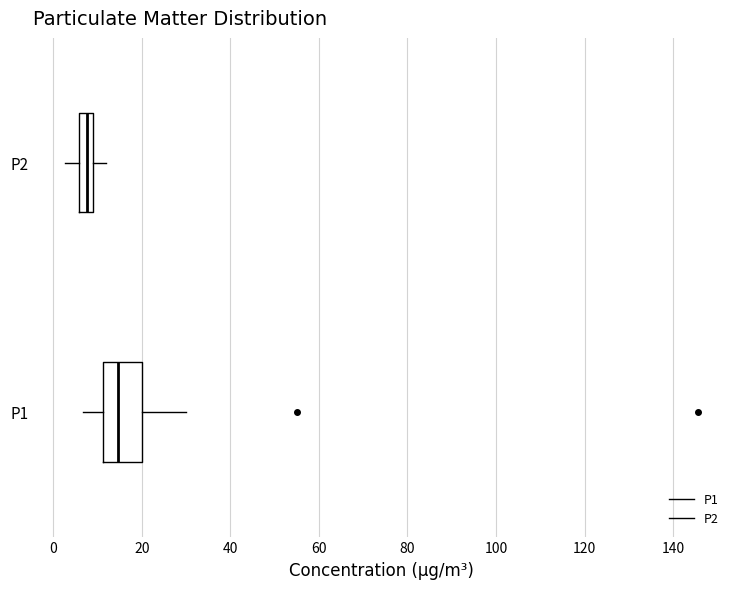

Where is the right edge of the box for P1 on the x-axis? The values are not printed on the chart, so give them approximately, as read against the axis.

20